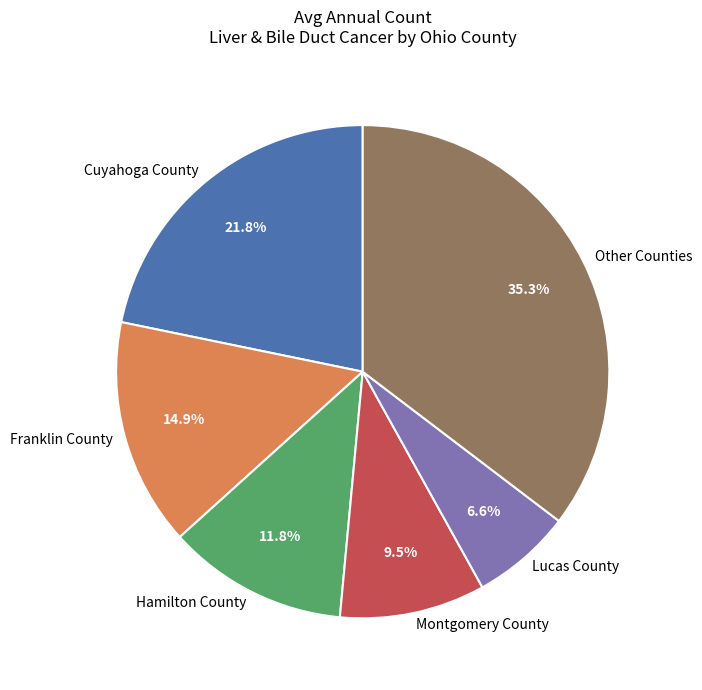

Which category has the smallest portion of the pie?

Lucas County